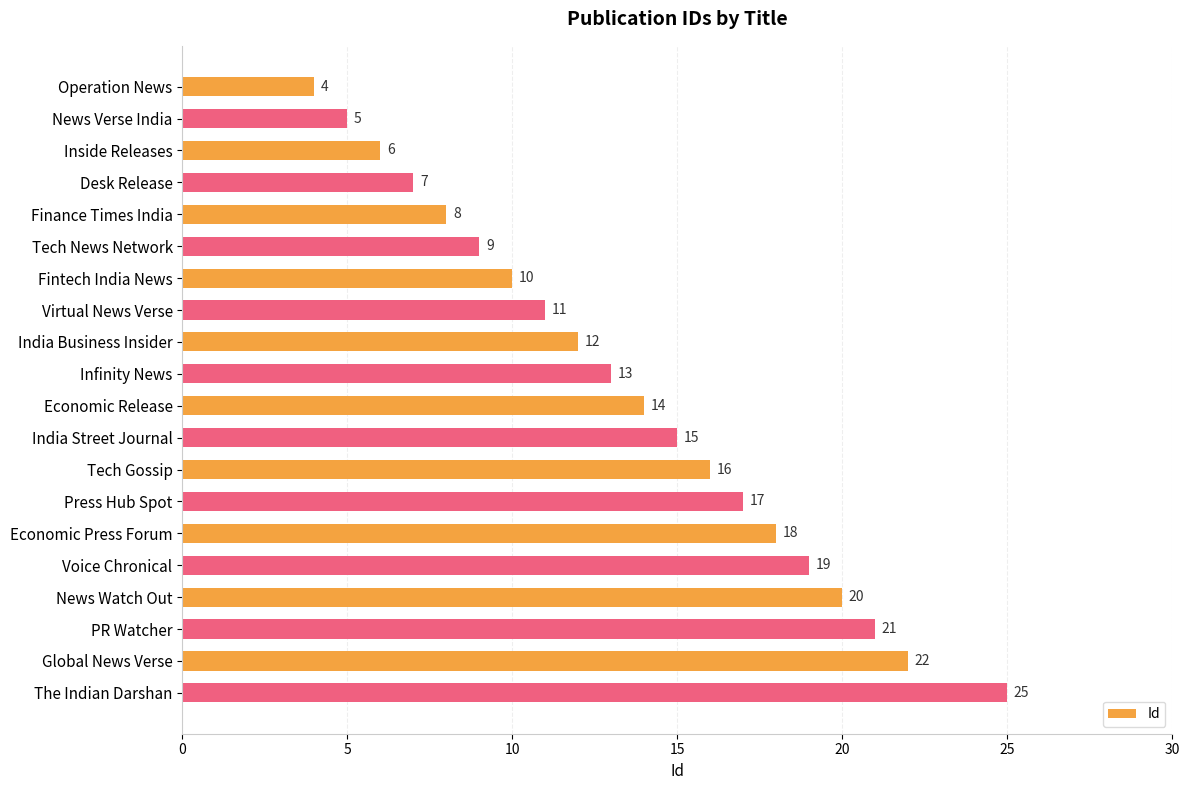

What is the difference between the second highest and minimum values?

18